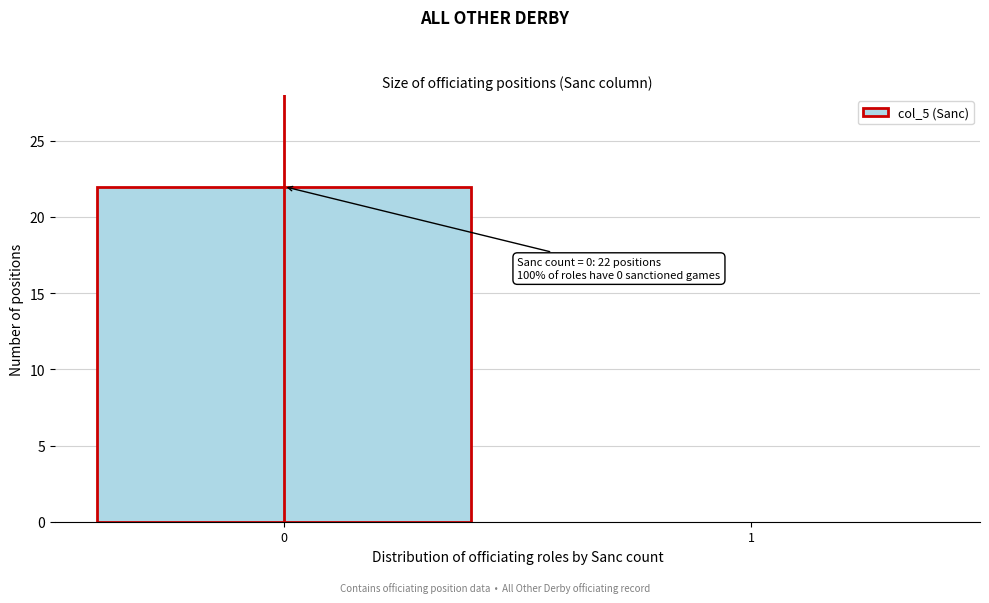

Reading left to right, list all the values displayed in this chart.

0=22	1=0